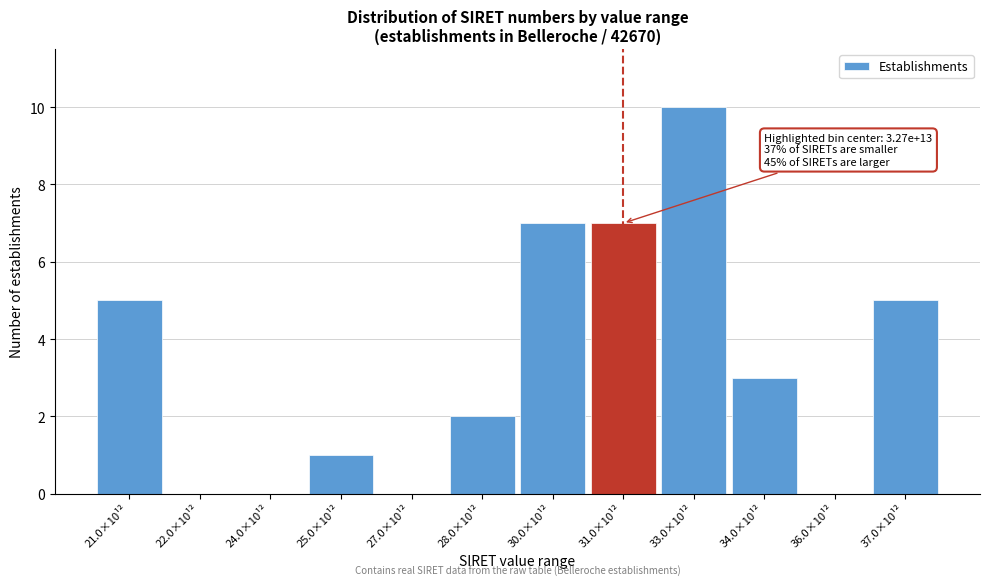

Reading left to right, what are all the values shown in this chart?

21.0×10¹²=5	22.0×10¹²=0	24.0×10¹²=0	25.0×10¹²=1	27.0×10¹²=0	28.0×10¹²=2	30.0×10¹²=7	31.0×10¹²=7	33.0×10¹²=10	34.0×10¹²=3	36.0×10¹²=0	37.0×10¹²=5